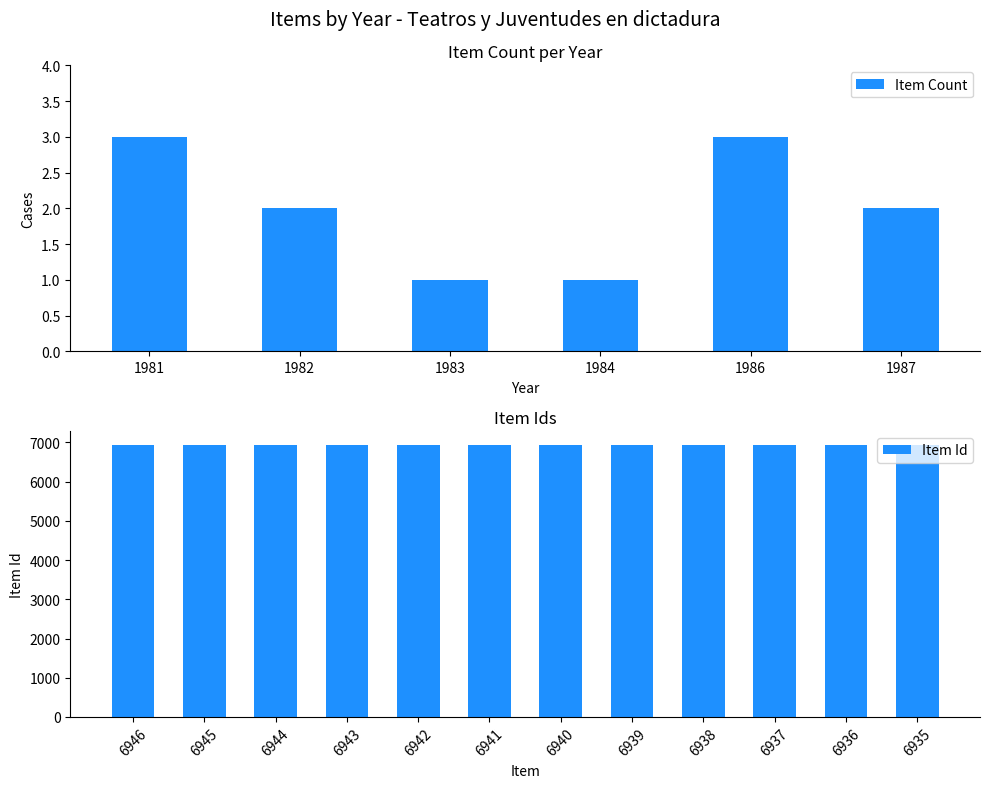

What is the greatest value displayed?

6946